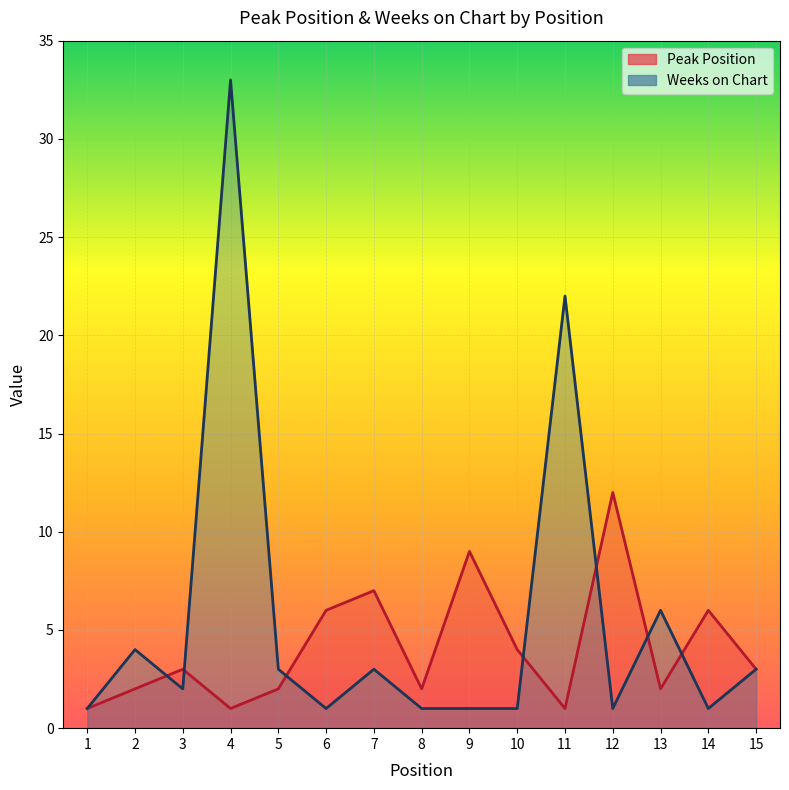

At which label does Peak Position reach its peak?

12